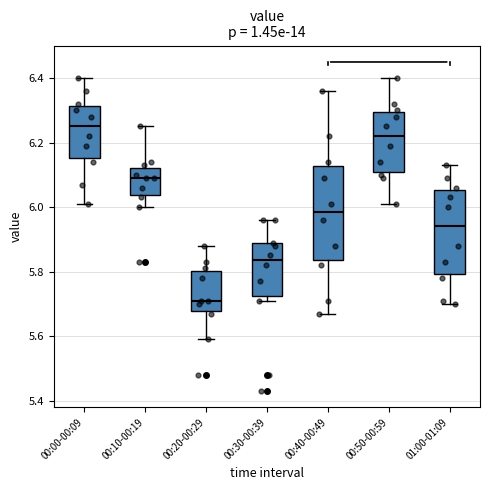

Where is the upper edge of the box for 00:20-00:29 on the y-axis? The values are not printed on the chart, so give them approximately, as read against the axis.

5.80